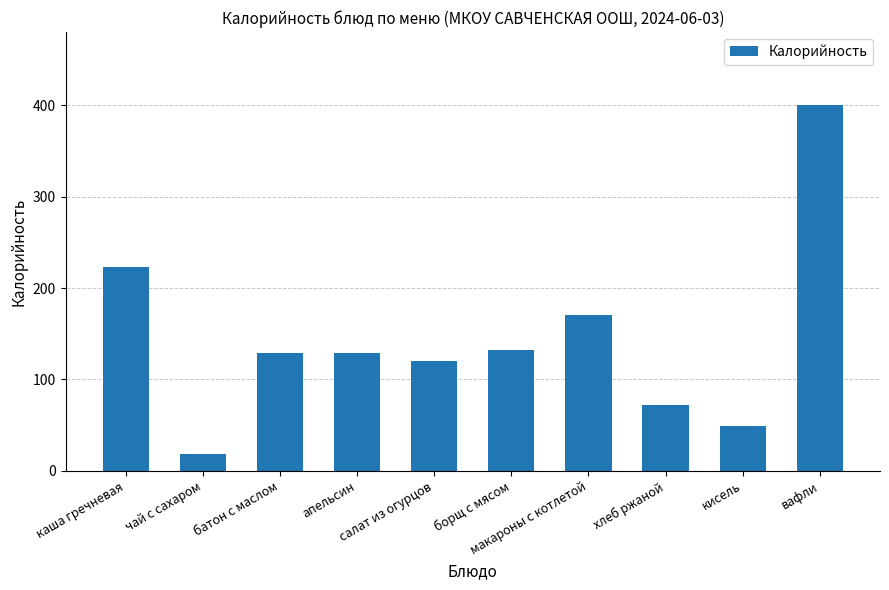

Are the bars grouped side by side (vs. stacked)?

No